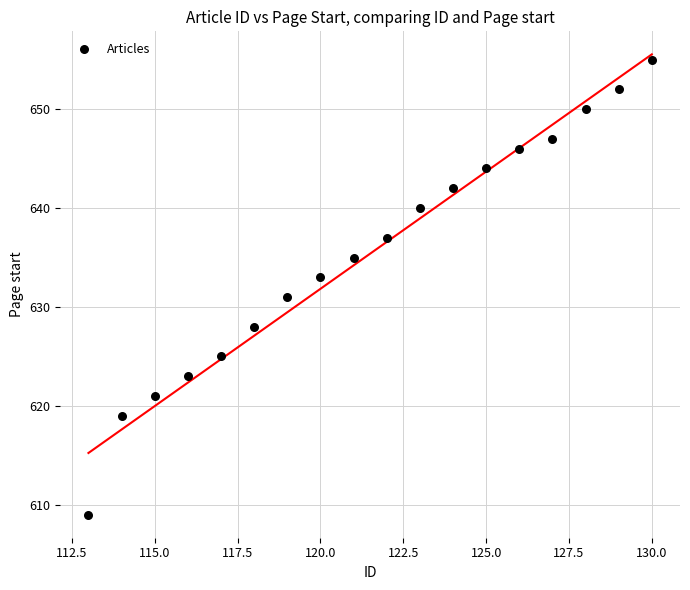

What is the range of Y values (max minus min)?

46